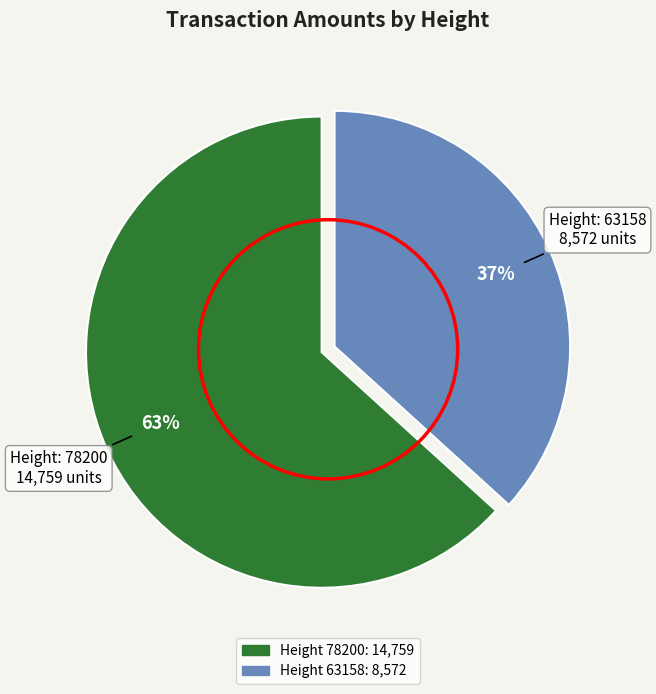

How many segments does this pie chart have?

2